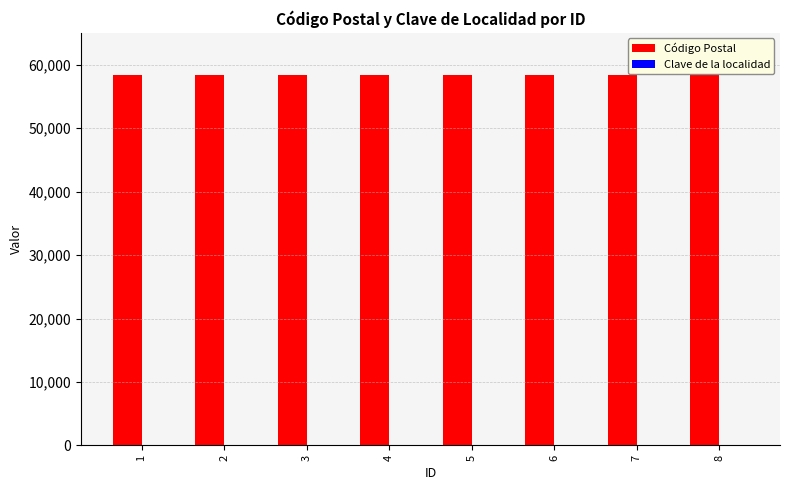

What is the greatest value displayed?

58290